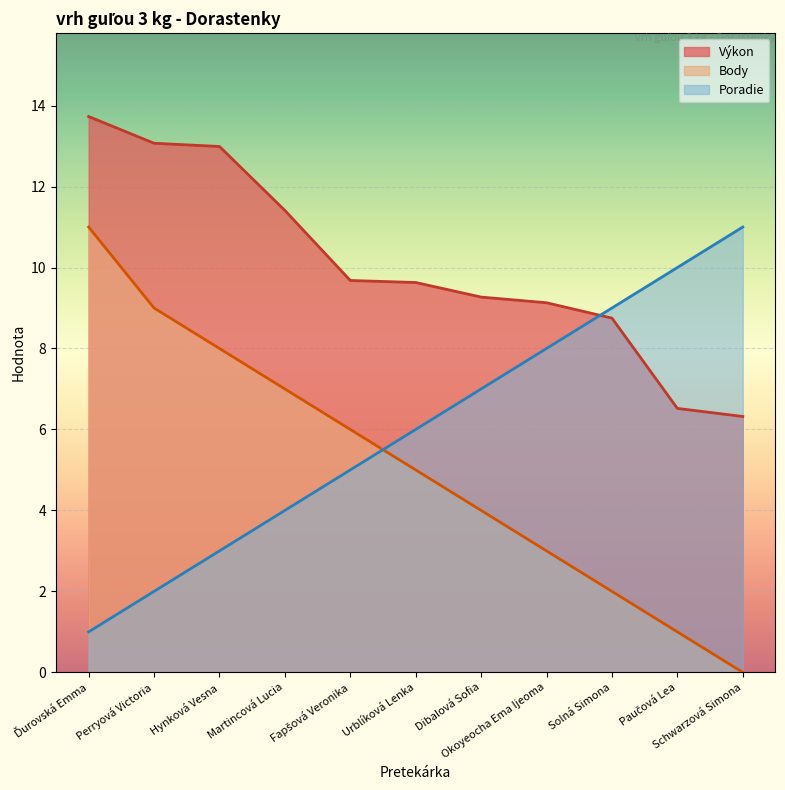

What is the lowest value of the Poradie series?

1.0